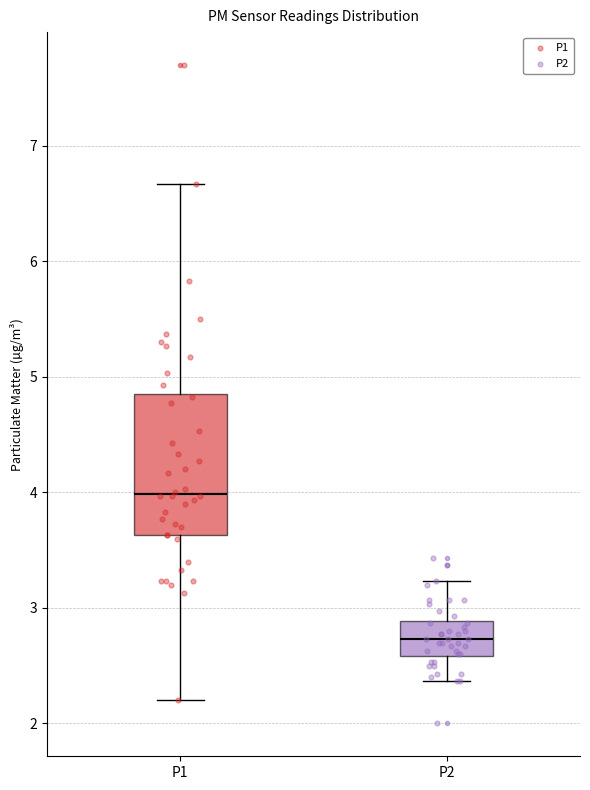

Which box has the lowest median line?

P2